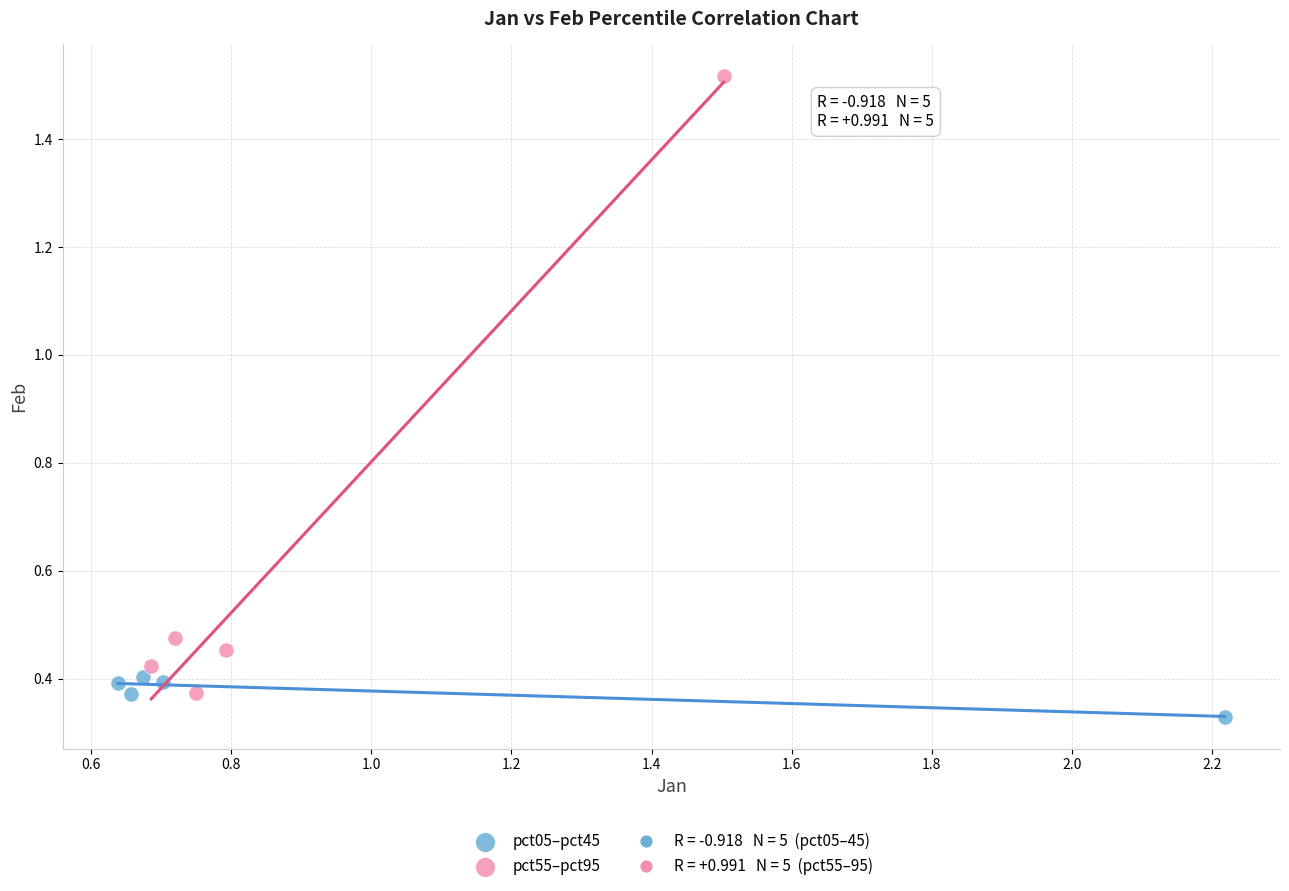

Which series has the largest Y range (max minus min)?

pct55–pct95